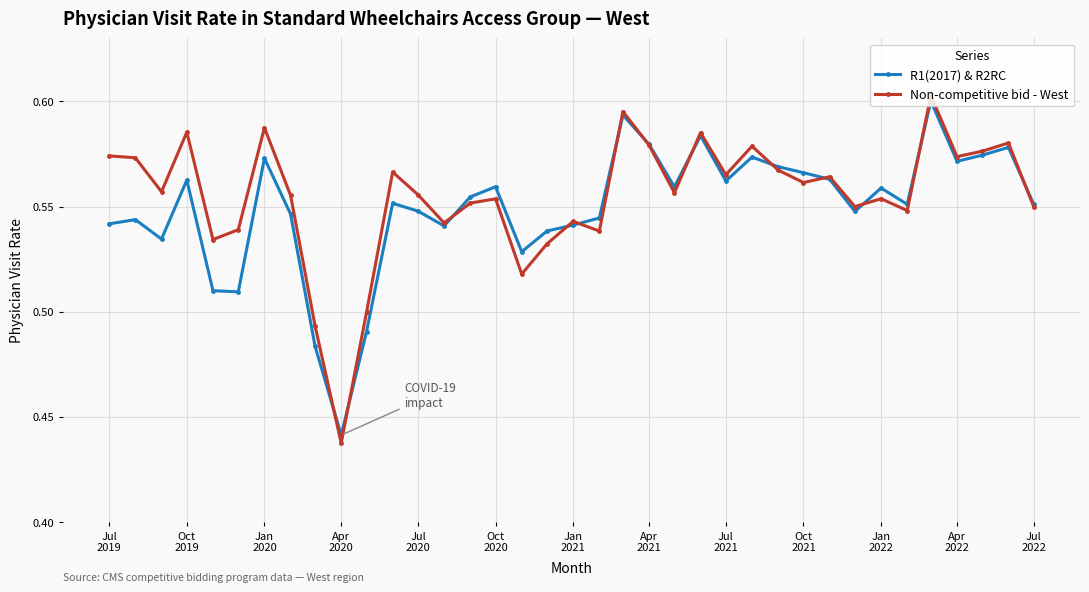

Which series has the widest spread of values?

Non-competitive bid - West